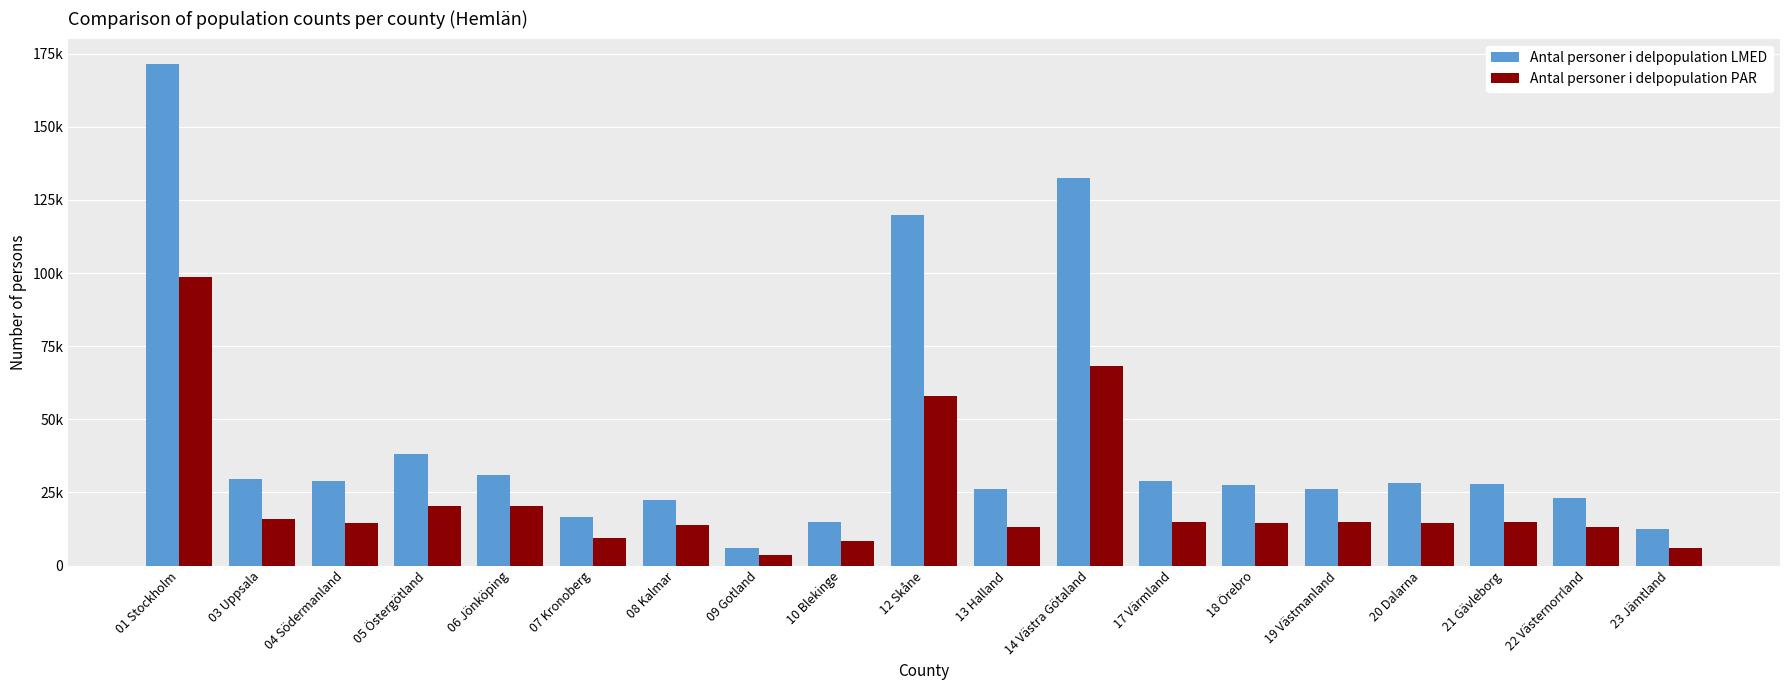

Is the value of Antal personer i delpopulation PAR at 21 Gävleborg greater than the value of Antal personer i delpopulation LMED at 21 Gävleborg?

No